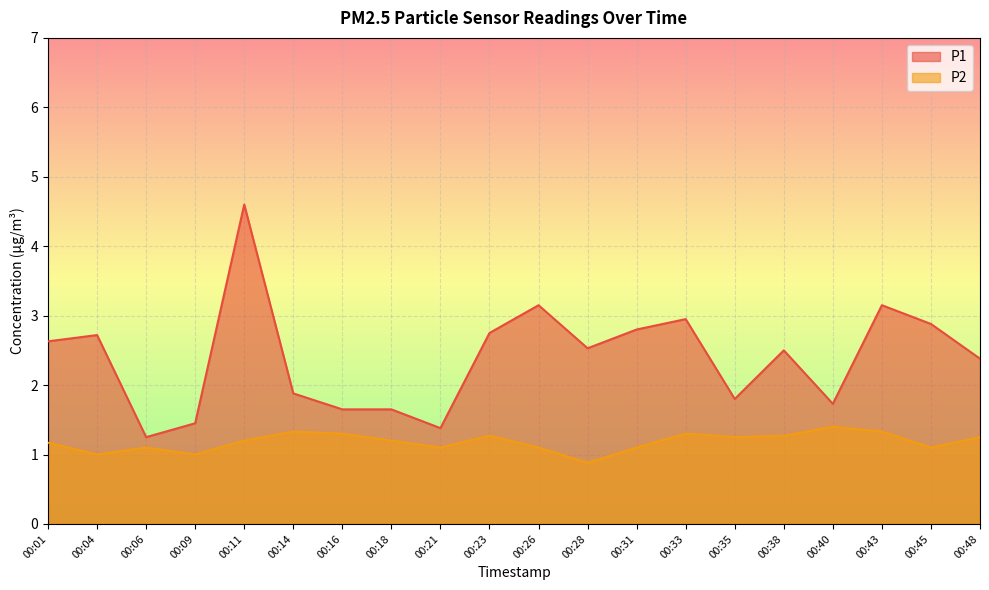

True or false: P1 has a value of 1.7 at 00:40.

True